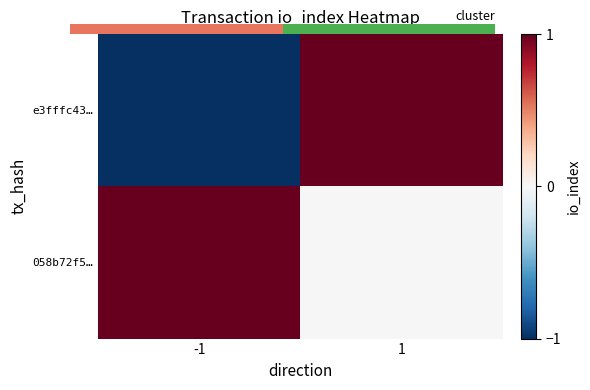

The value of e3fffc43… at 1 is 1. True or false?

False